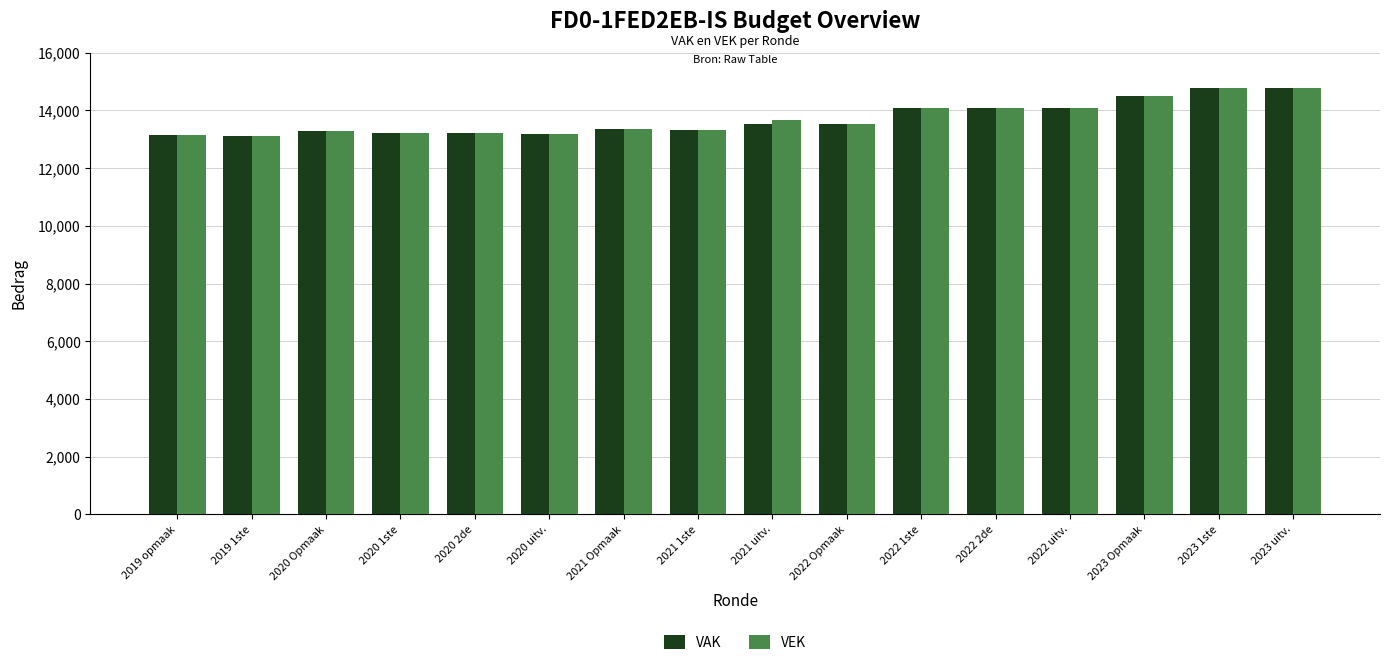

What is the total value across all series at 2023 uitv.?

29578